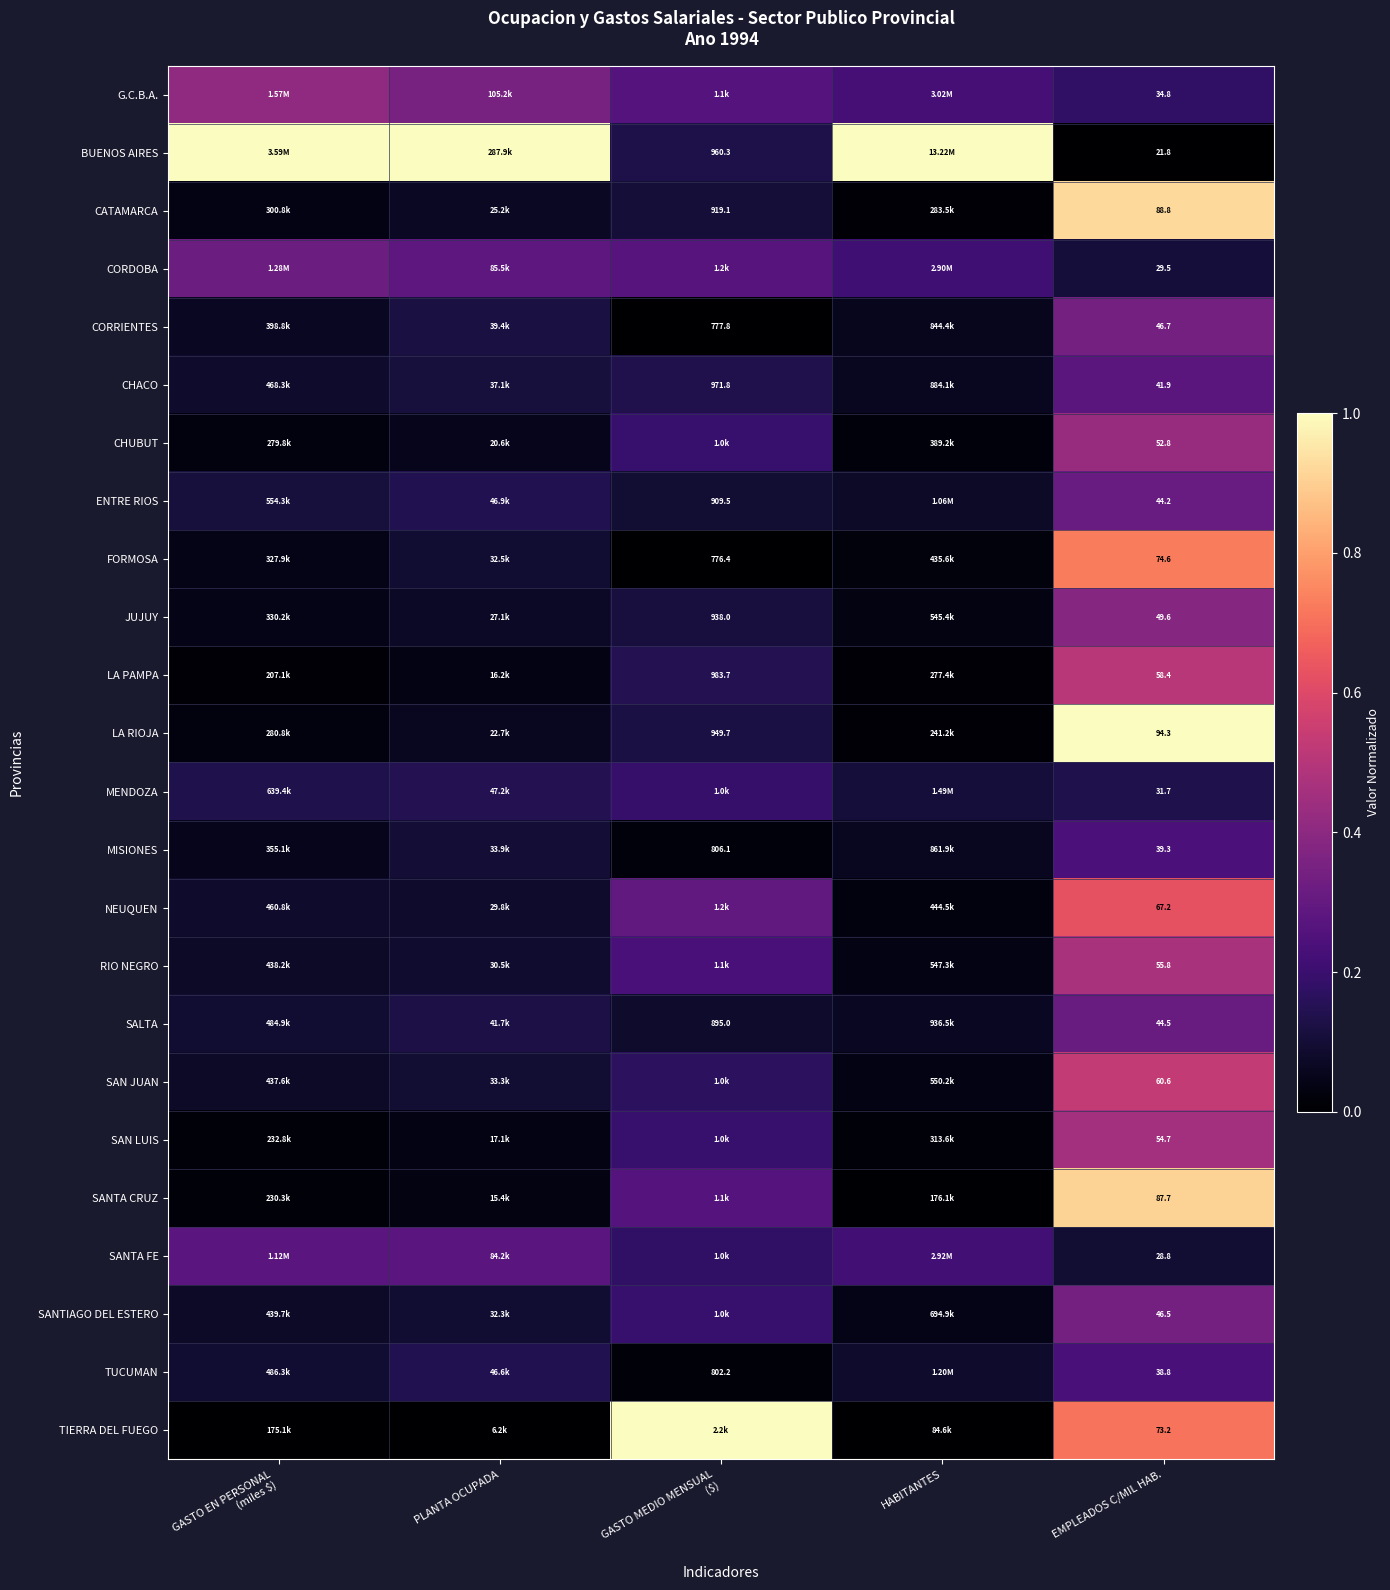

Rank the categories by SAN JUAN value from highest to lowest.

EMPLEADOS C/MIL HAB., GASTO MEDIO MENSUAL ($), PLANTA OCUPADA, GASTO EN PERSONAL (miles $), HABITANTES